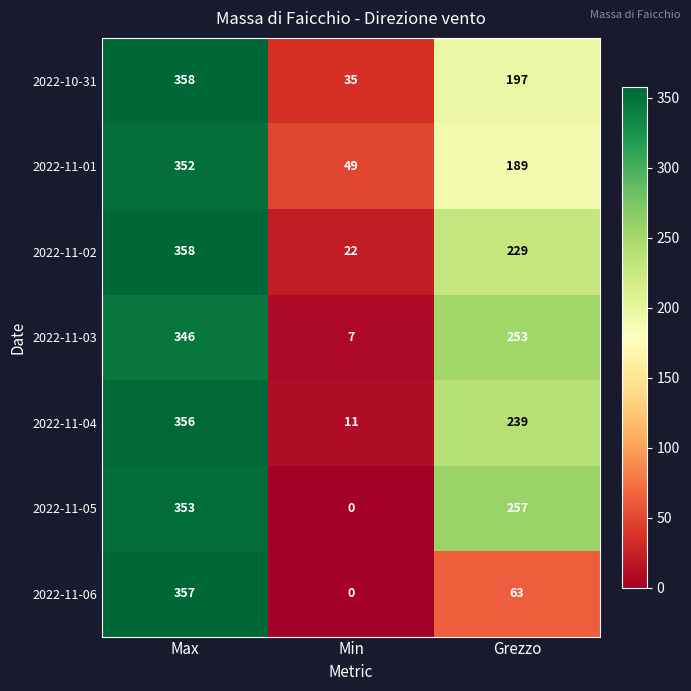

How many values in the 2022-10-31 series are below 197?

1